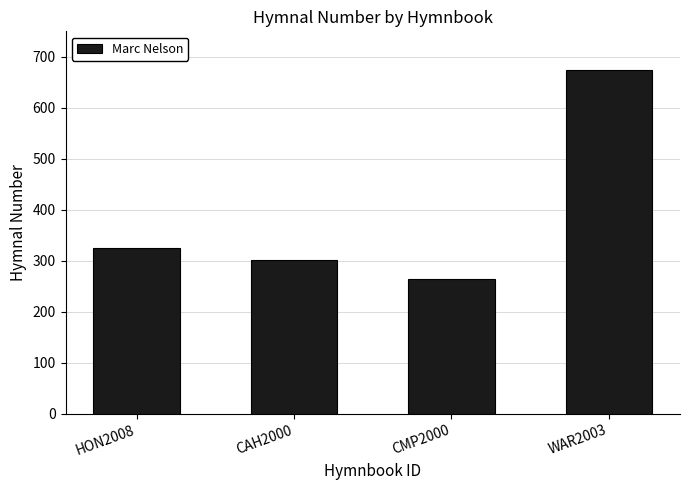

Is it true that the value at WAR2003 is 1073?

False